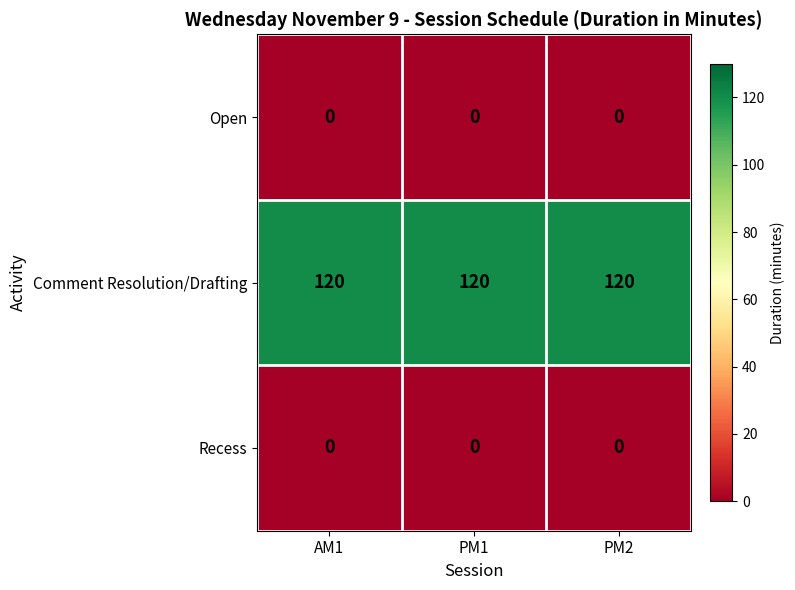

Read the Comment Resolution/Drafting value at PM2.

120